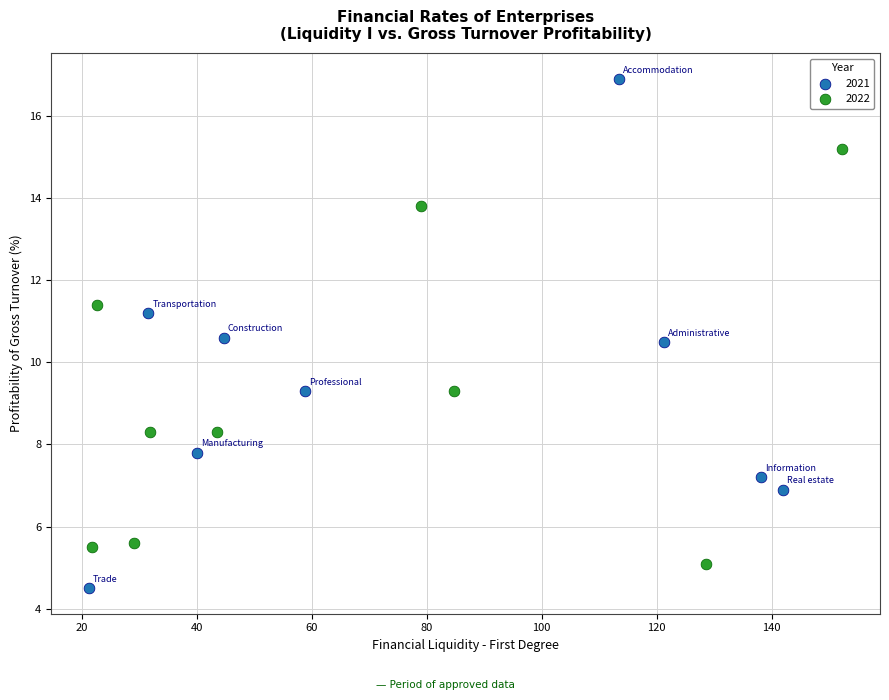

Which series contains the highest Y value?

2021